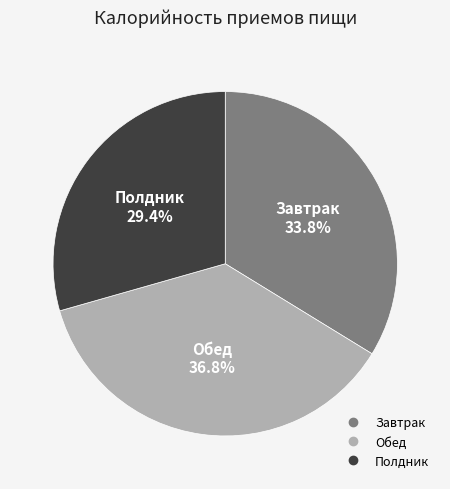

Is there any slice that represents more than half of the pie?

No